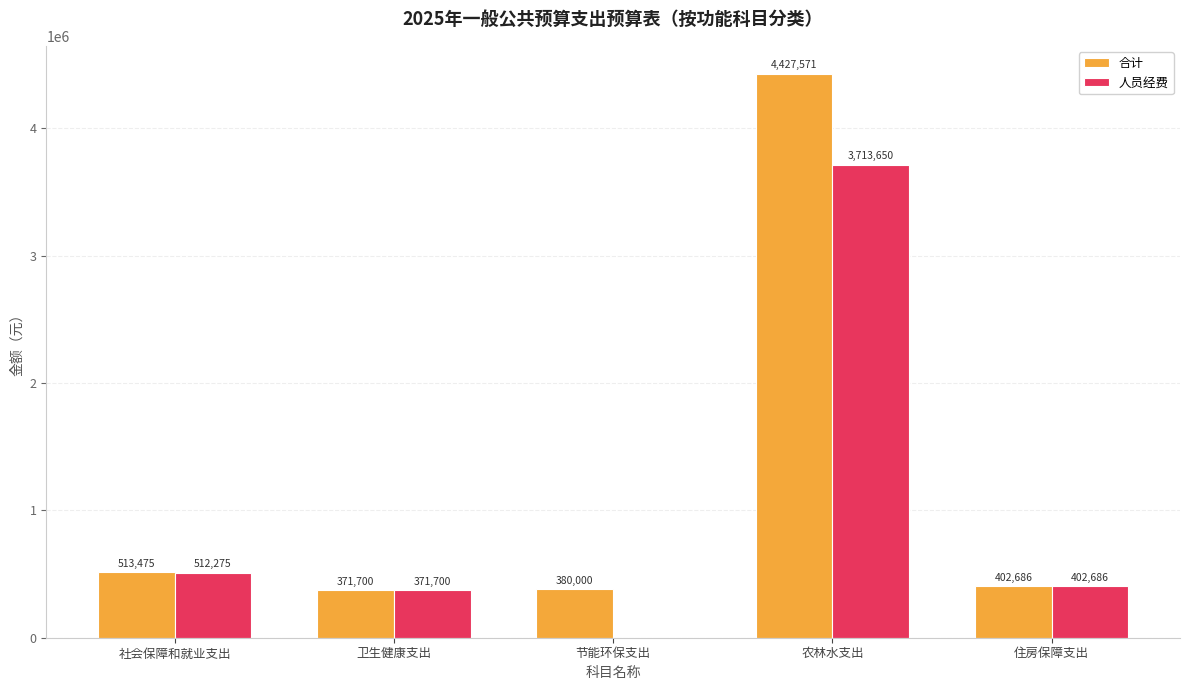

The 人员经费 series shows 512274.7 at 社会保障和就业支出. True or false?

True